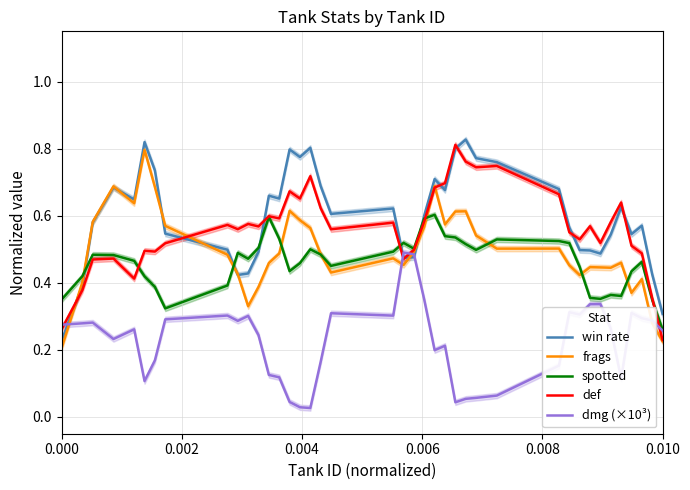

What are all the series names shown in the legend?

win rate, frags, spotted, def, dmg (×10³)